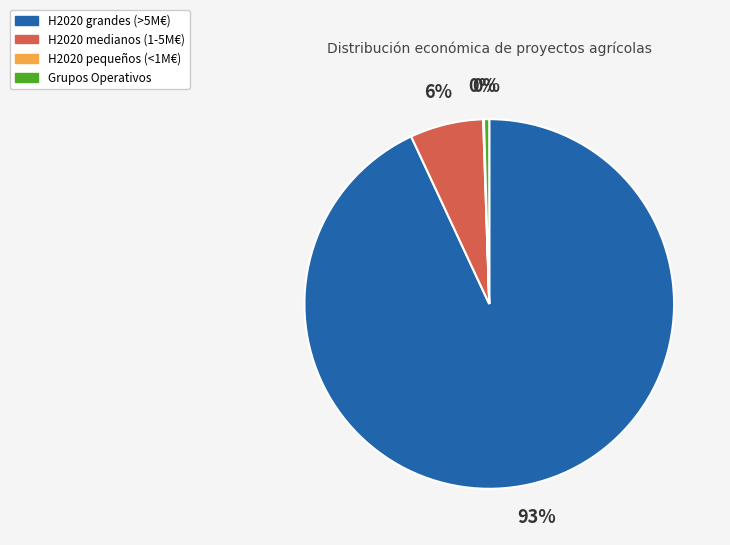

Do Grupos Operativos and H2020 medianos (1-5M€) together represent more than half of the pie?

No